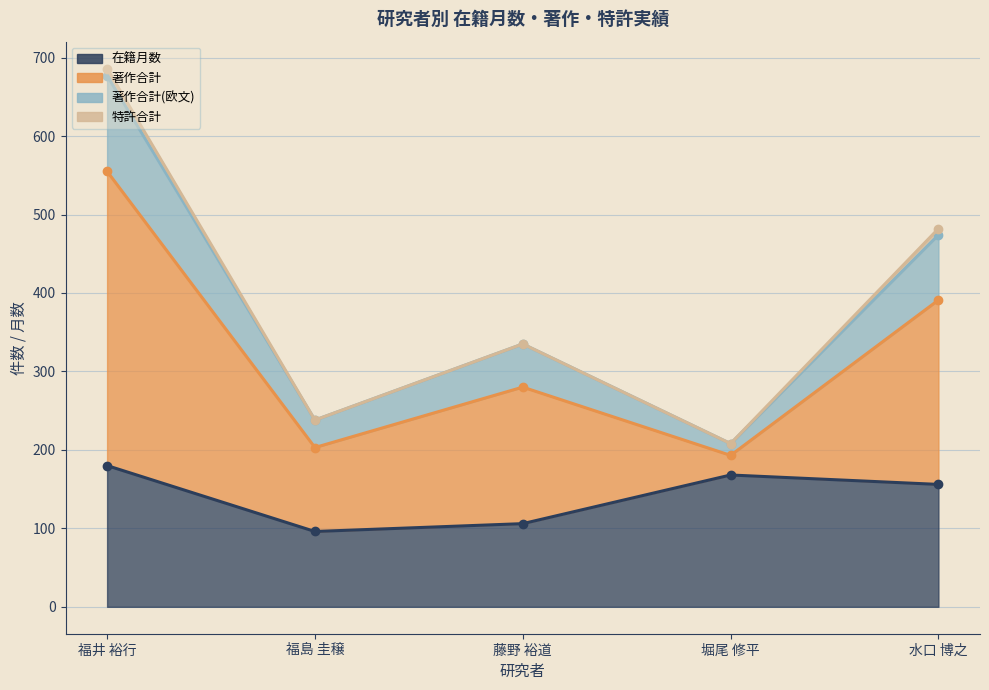

Is the value of 著作合計(欧文) at 福井 裕行 greater than the value of 在籍月数 at 堀尾 修平?

Yes